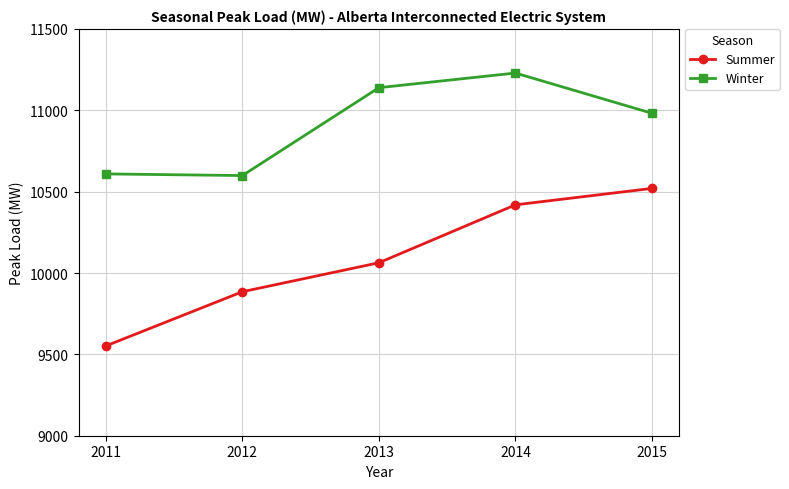

How many lines are shown in the chart?

2